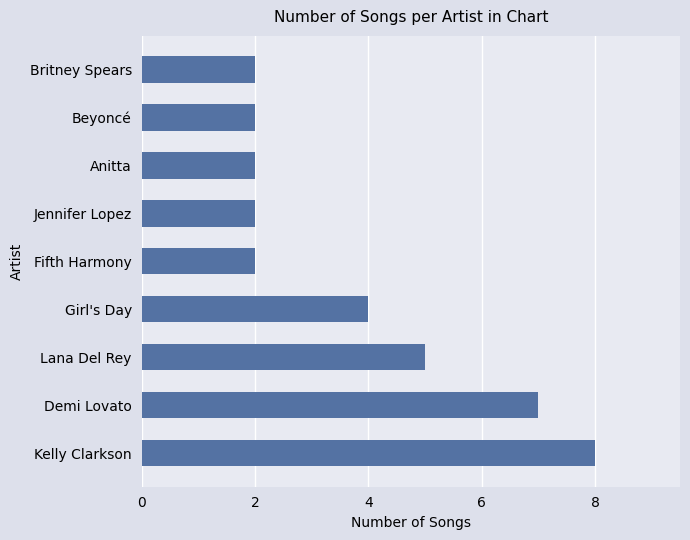

Which label corresponds to the largest value in the chart?

Kelly Clarkson